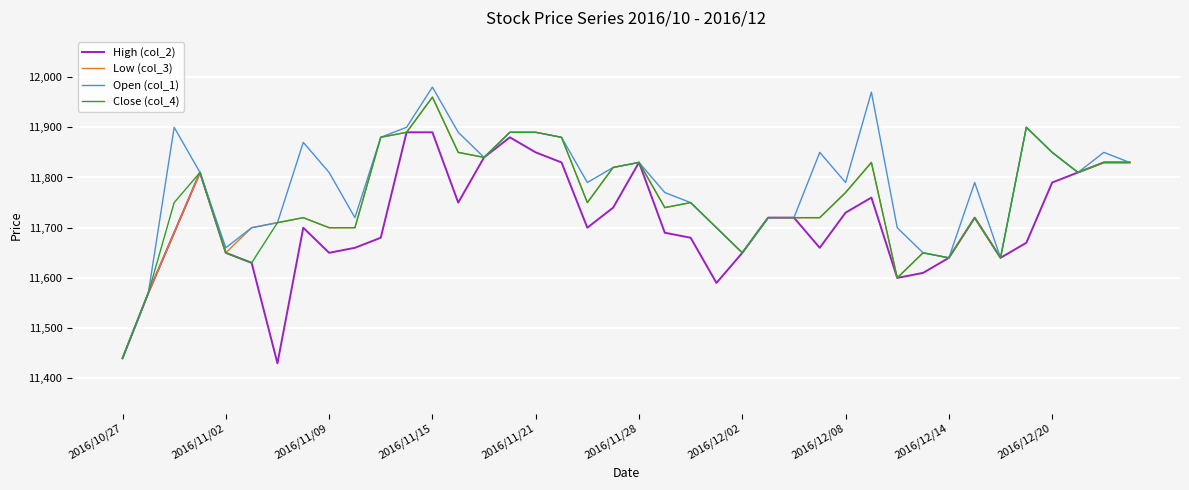

What is the highest value of the Open (col_1) series?

11980